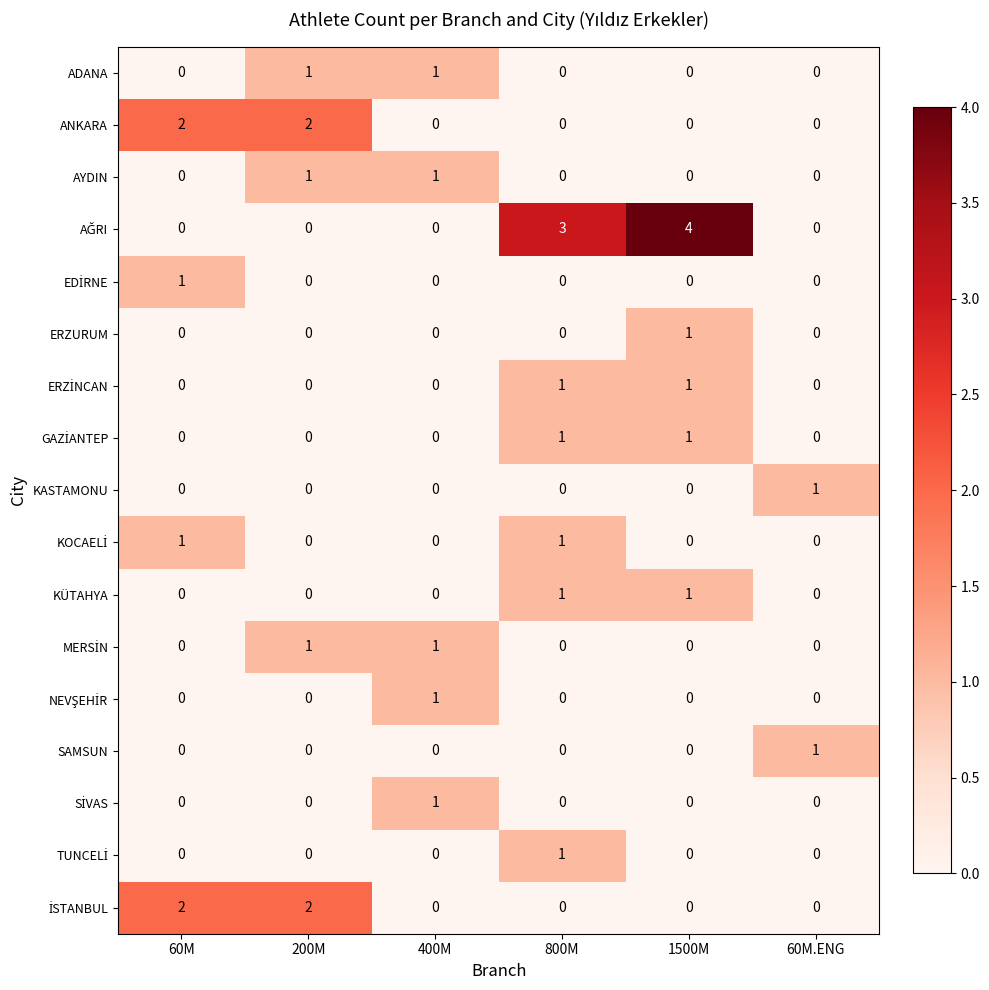

At which category does the chart reach its peak across all series?

1500M